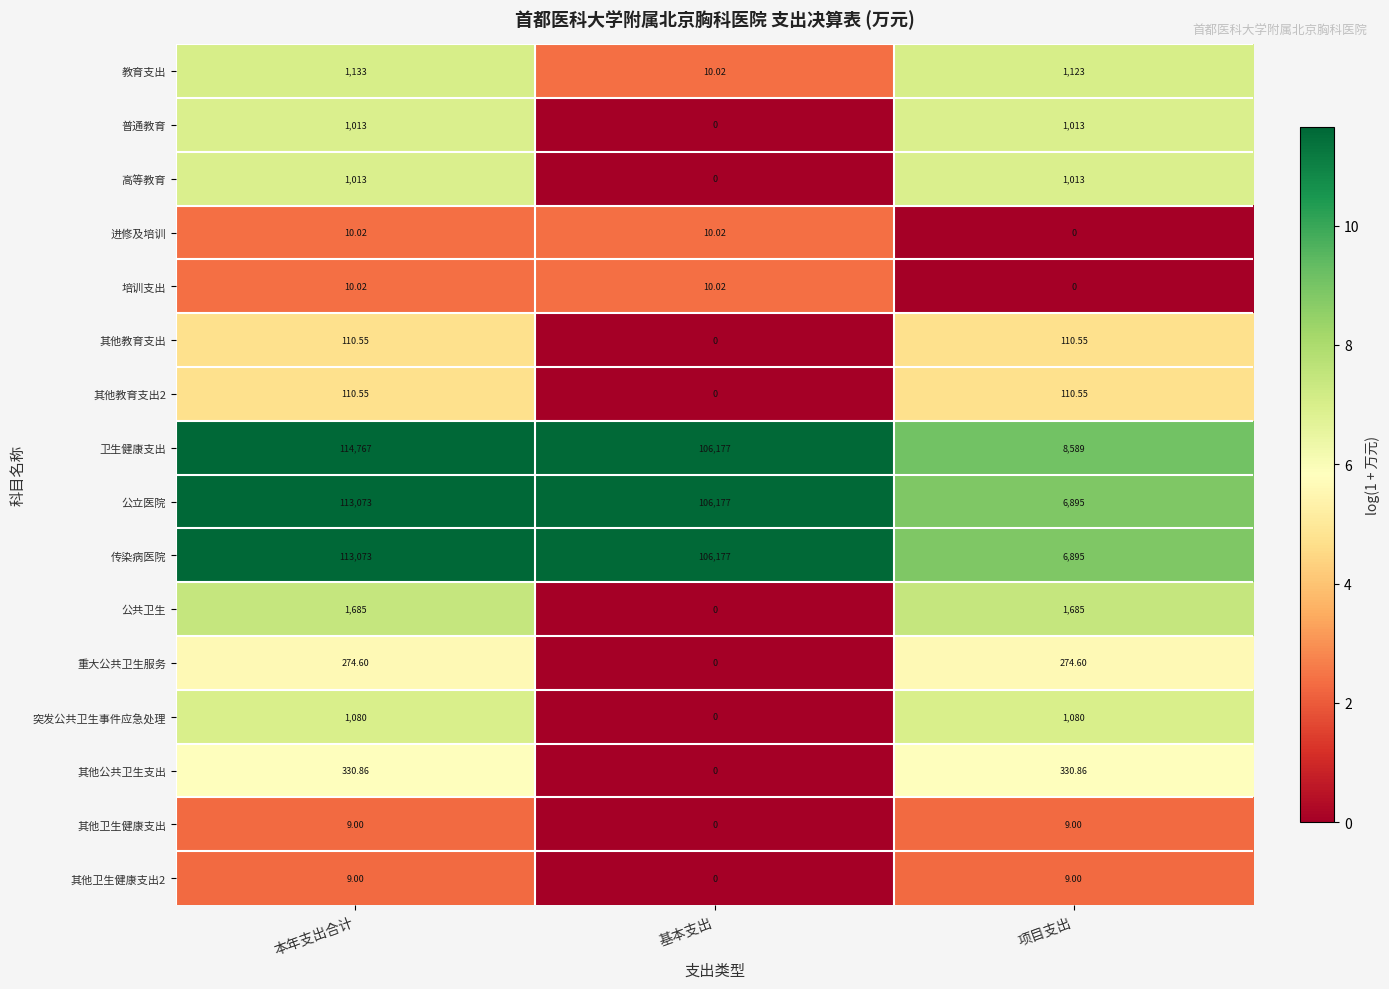

Which series has the largest total across all categories?

卫生健康支出